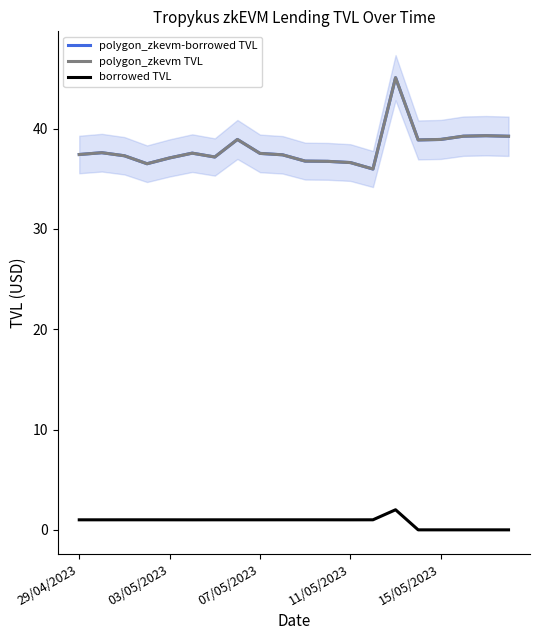

Which series has the widest spread of values?

polygon_zkevm-borrowed TVL